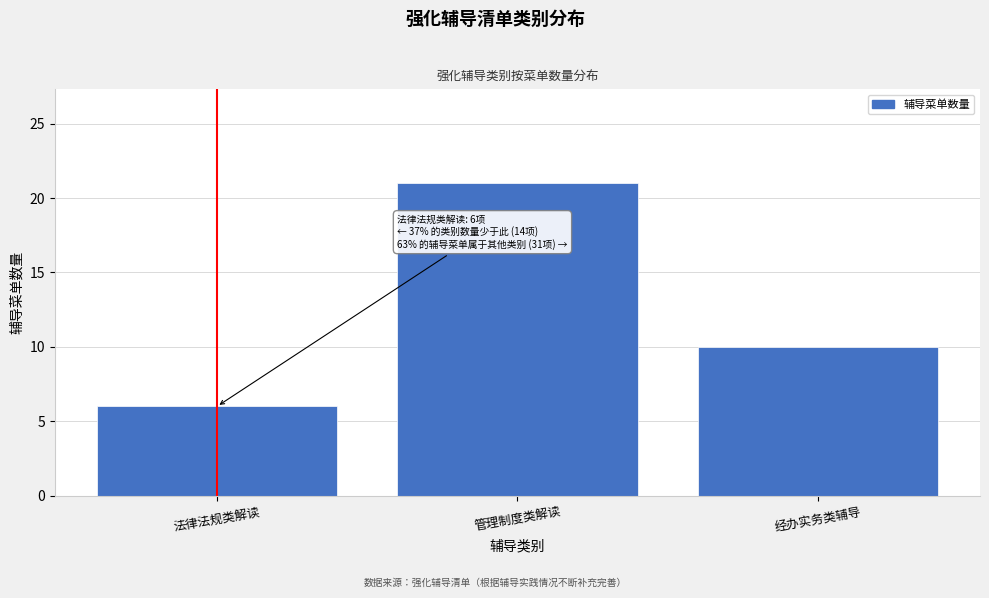

Reading right to left, what are all the values shown in this chart?

经办实务类辅导=10	管理制度类解读=21	法律法规类解读=6